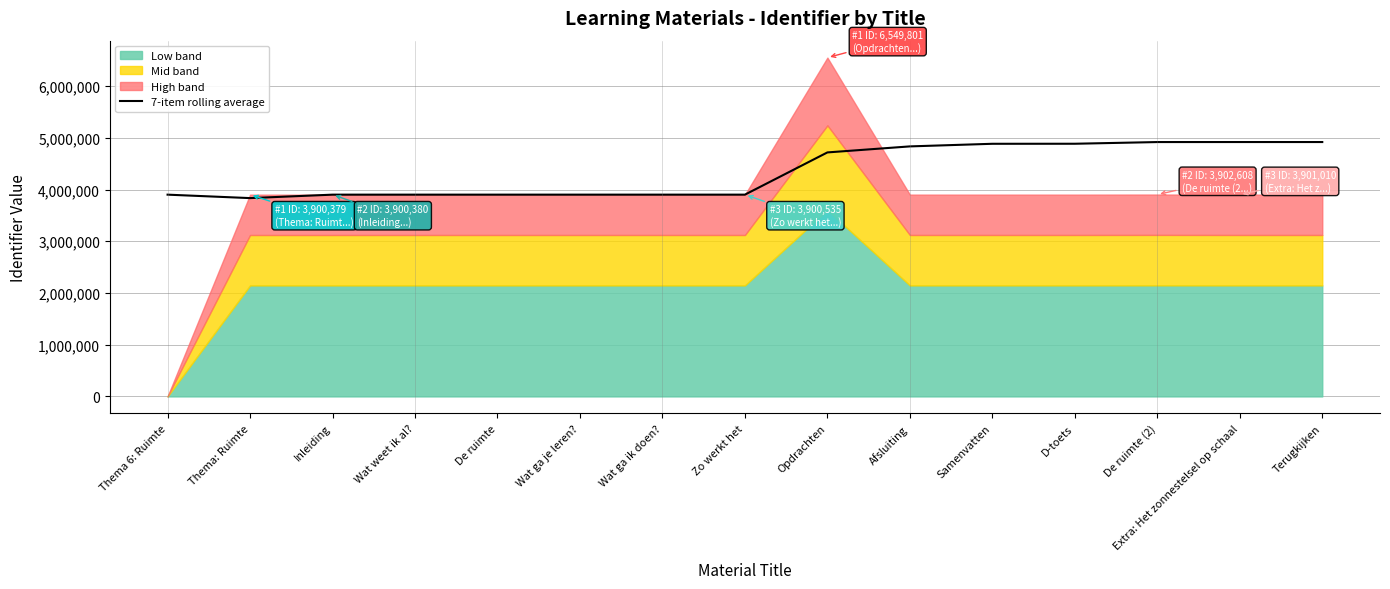

How many values are below 3900544?

7